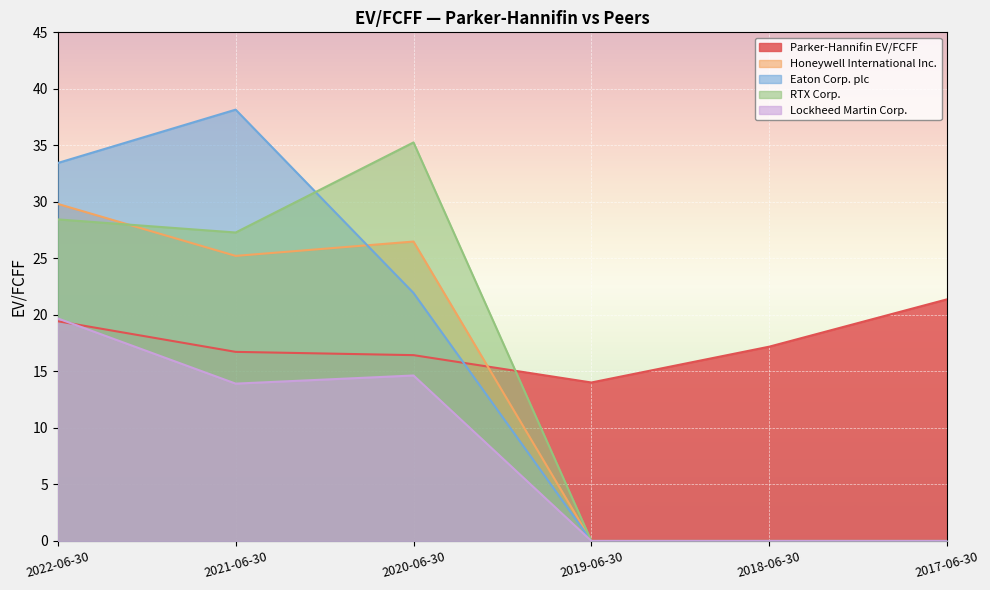

Which category has the lowest value across all series?

2019-06-30